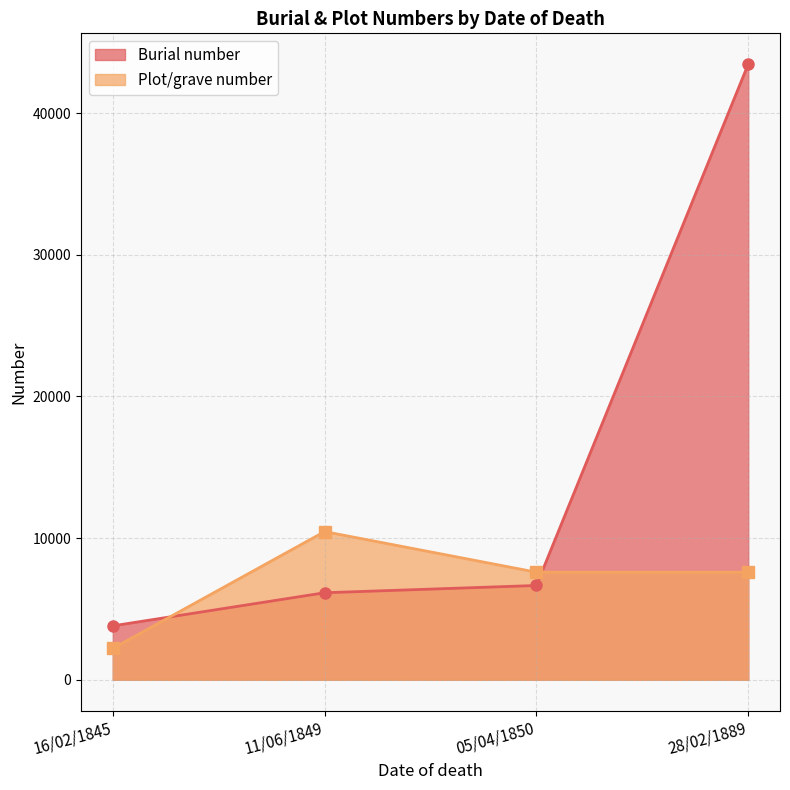

At which category is the sum across all series the highest?

28/02/1889